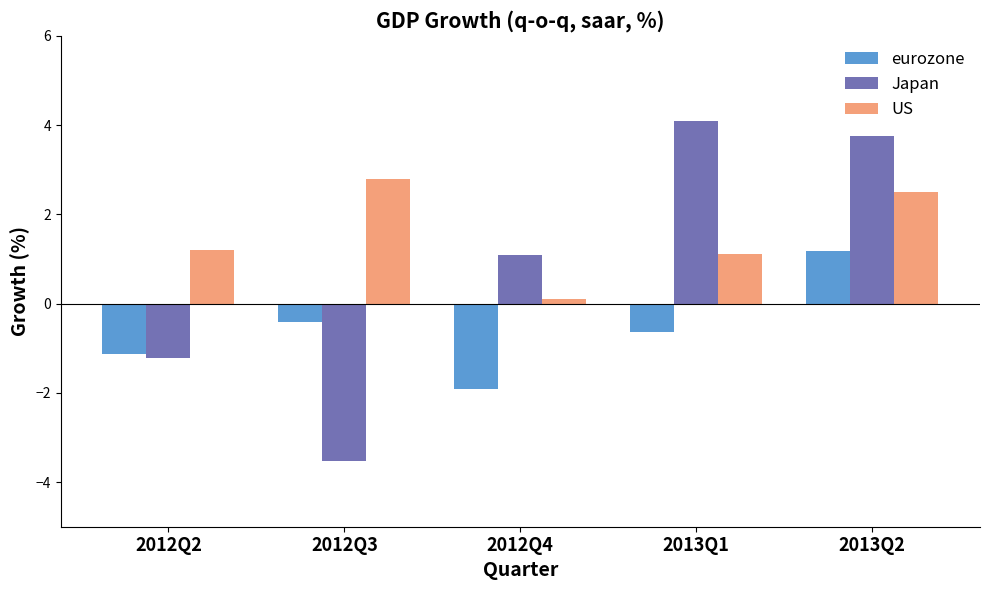

How many distinct data groups are displayed?

3